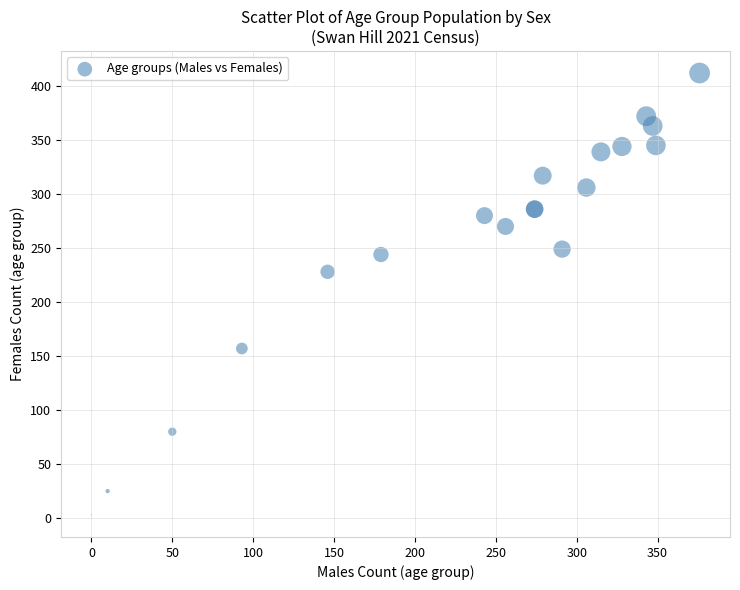

What Y value in the scatter plot is closest to 207?

228